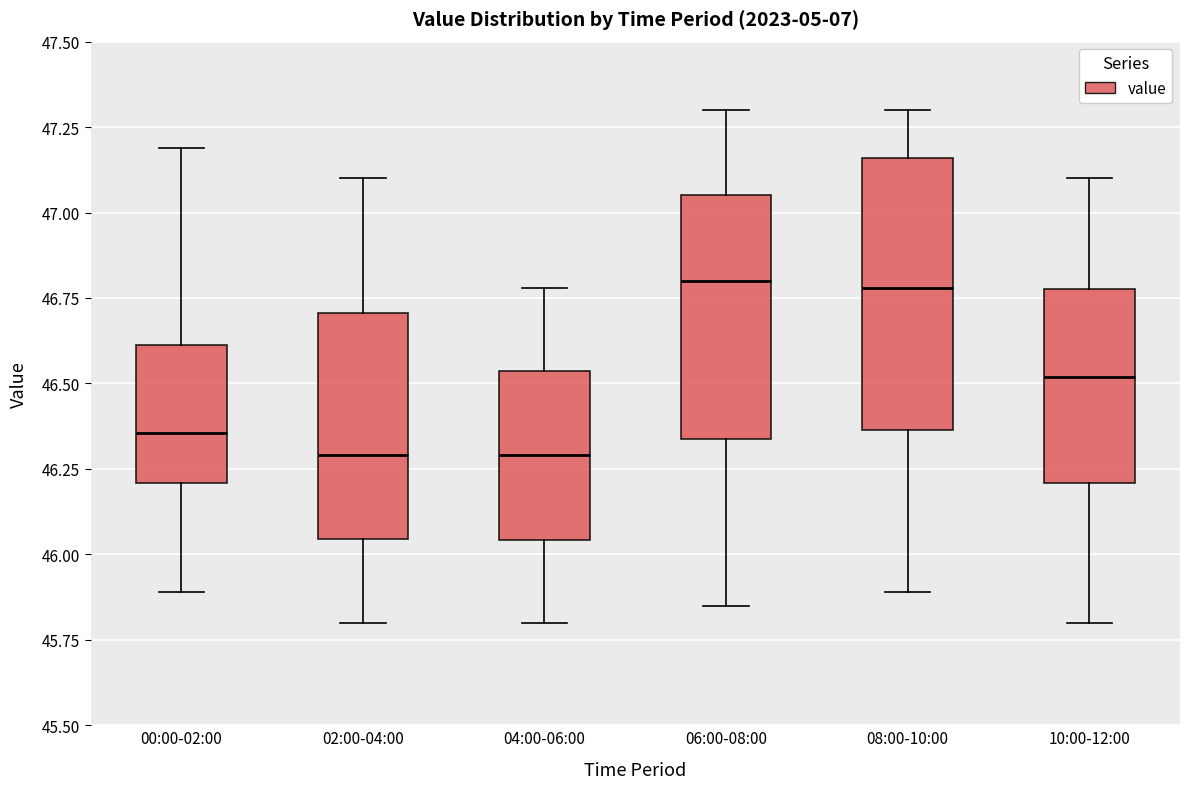

Reading left to right, read every box against the y-axis: the position of its median line, the range the box covers, and the ends of its whiskers. The values are not printed on the chart, so give them approximately, as read against the axis.

00:00-02:00: median 46.35, box 46.20 to 46.60, whiskers 45.90 to 47.20
02:00-04:00: median 46.30, box 46.05 to 46.70, whiskers 45.80 to 47.10
04:00-06:00: median 46.30, box 46.05 to 46.55, whiskers 45.80 to 46.80
06:00-08:00: median 46.80, box 46.35 to 47.05, whiskers 45.85 to 47.30
08:00-10:00: median 46.80, box 46.35 to 47.15, whiskers 45.90 to 47.30
10:00-12:00: median 46.50, box 46.20 to 46.80, whiskers 45.80 to 47.10